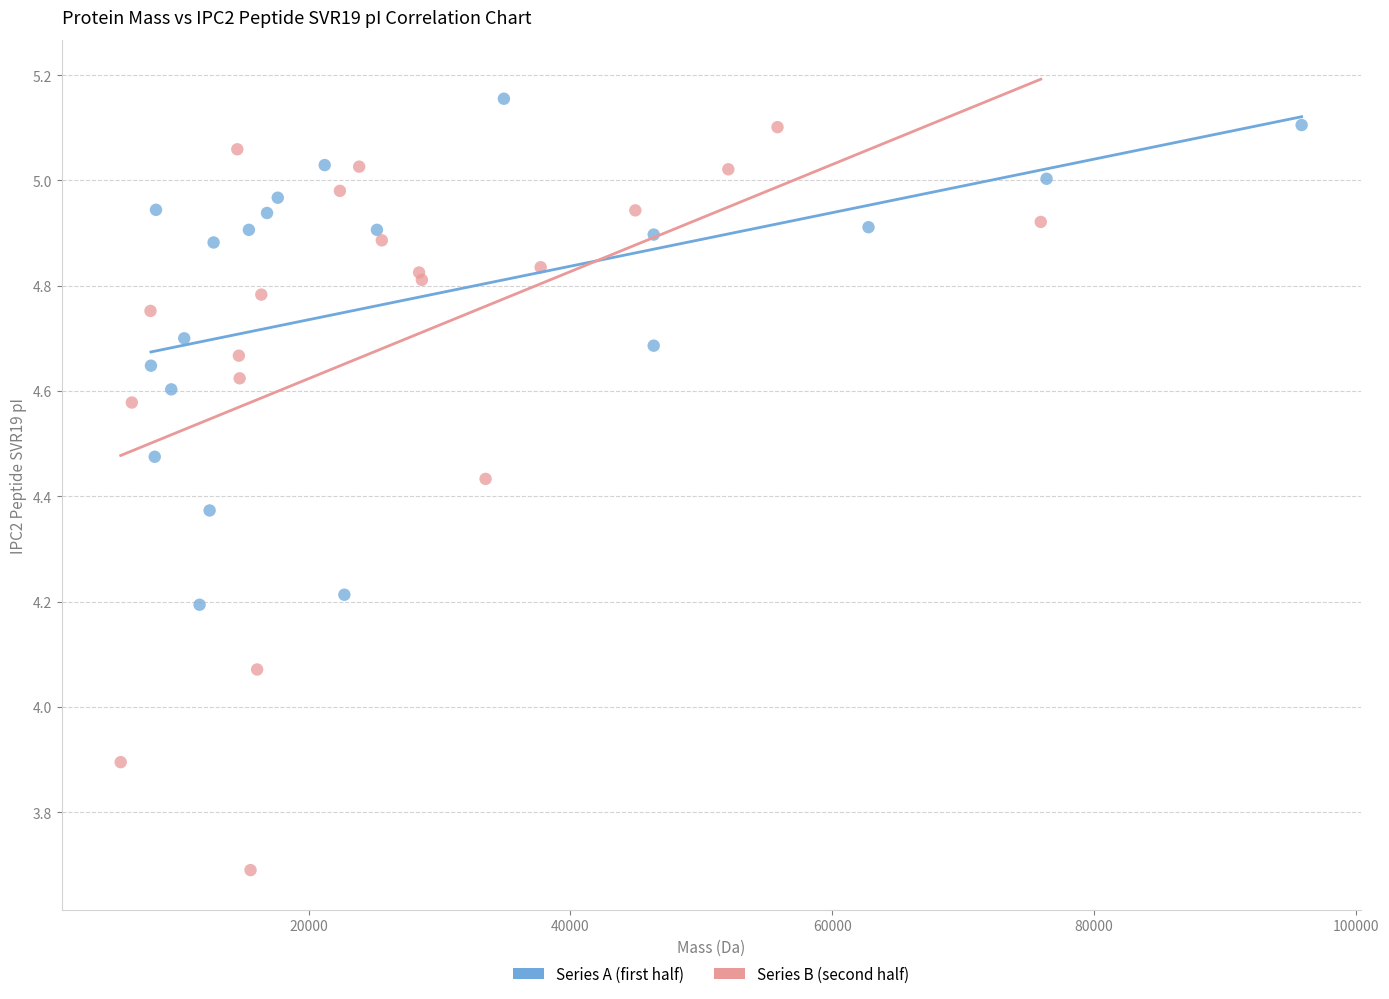

Which series has the largest Y range (max minus min)?

Series B (second half)